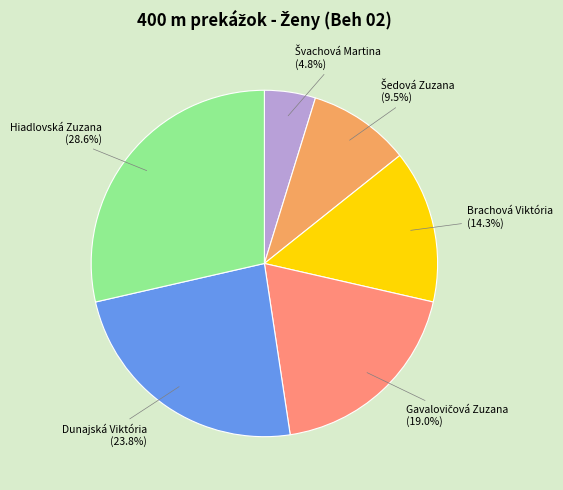

Does Hiadlovská Zuzana represent more than half of the total?

No